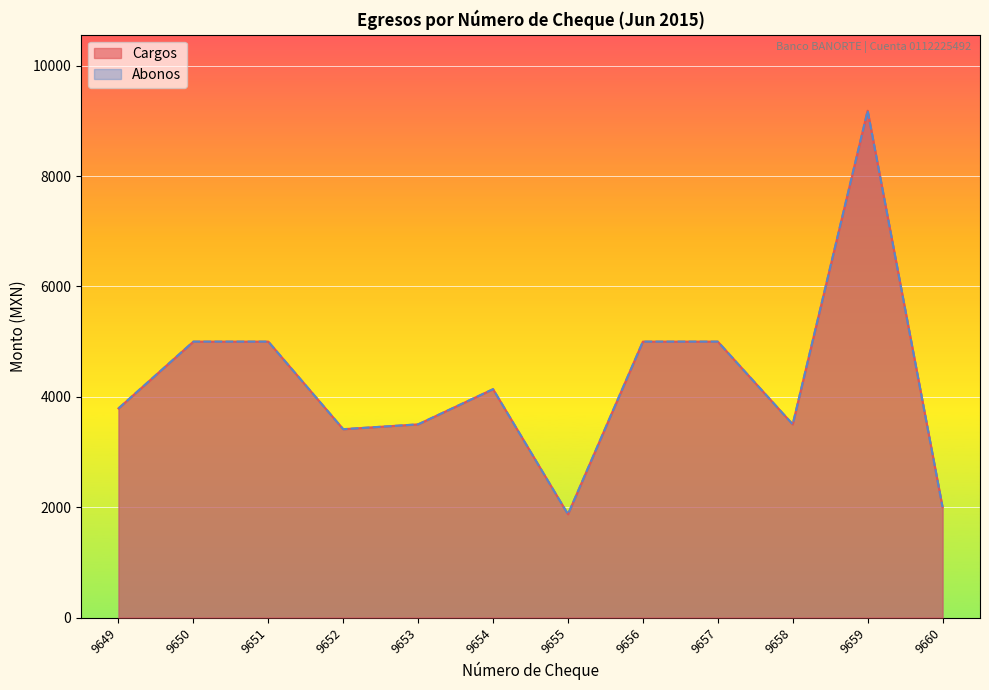

Reading right to left, transcribe all the data shown in this chart.

Cargos: 2000.3	9185.2	3500.4	5000.0	5000.0	1871.0	4138.0	3500.6	3412.6	5000.0	5000.0	3789.7
Abonos: 2000.3	9185.2	3500.4	5000.0	5000.0	1871.0	4138.0	3500.6	3412.6	5000.0	5000.0	3789.7